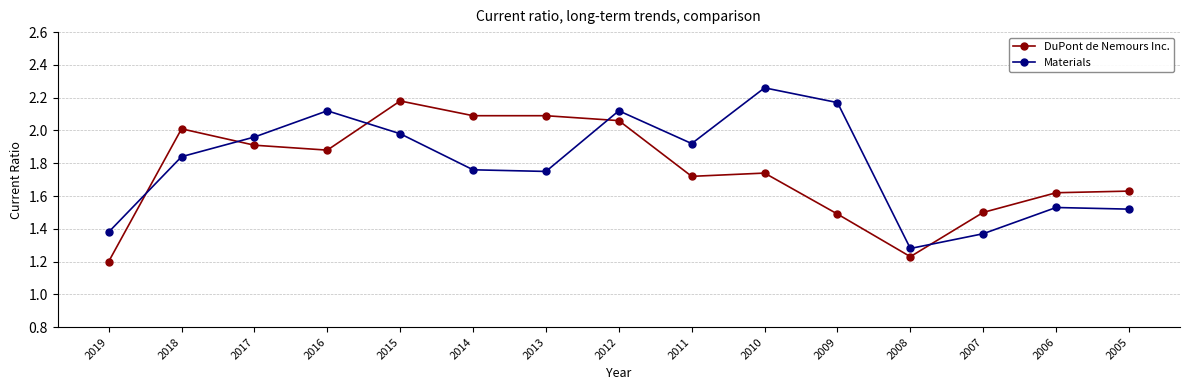

True or false: DuPont de Nemours Inc. and Materials cross at least once.

True